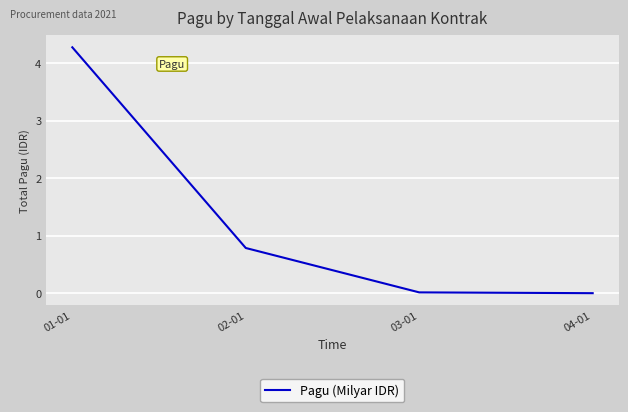

What position from the right is 02-01?

3